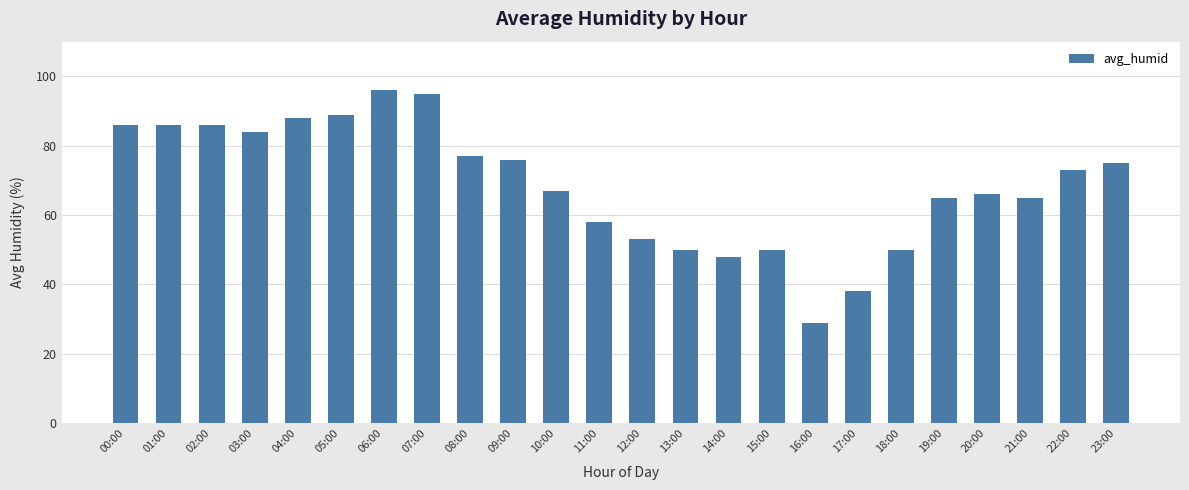

What is the greatest value displayed?

96